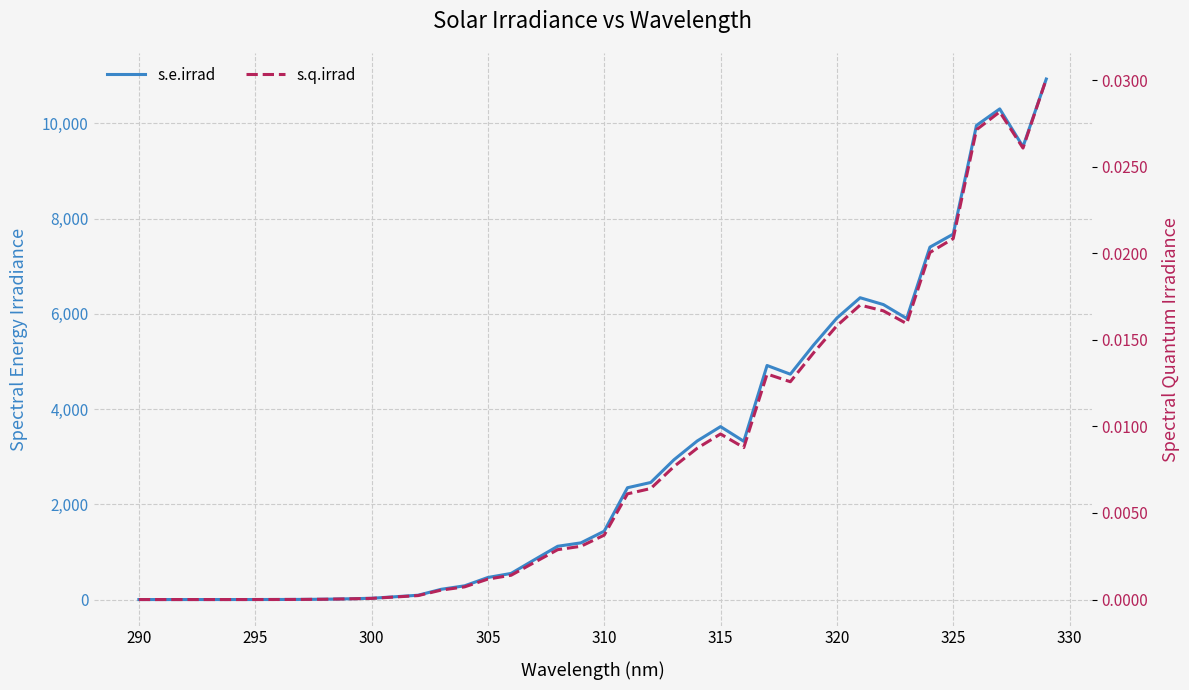

In s.e.irrad, how many points are lower than both neighbors (excluding endpoints)?

4